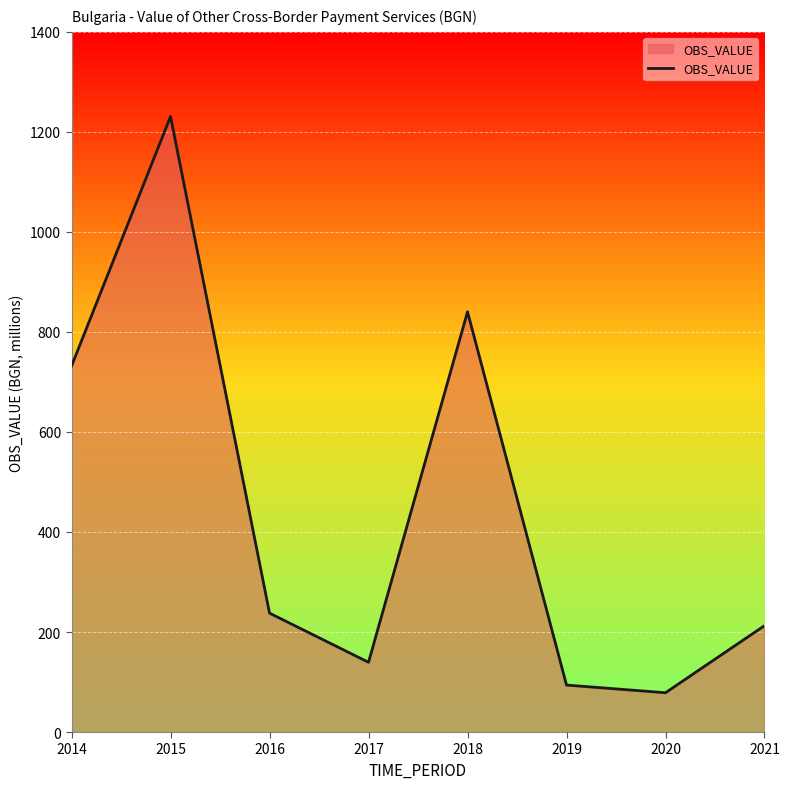

At which category does the data reach its first local peak?

2015